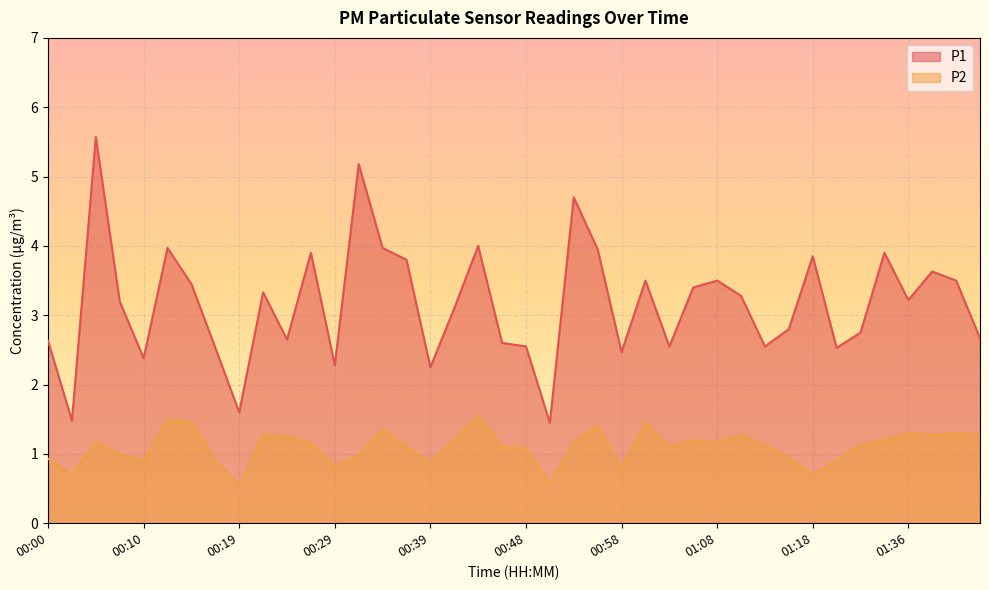

Which category has the lowest value across all series?

00:19